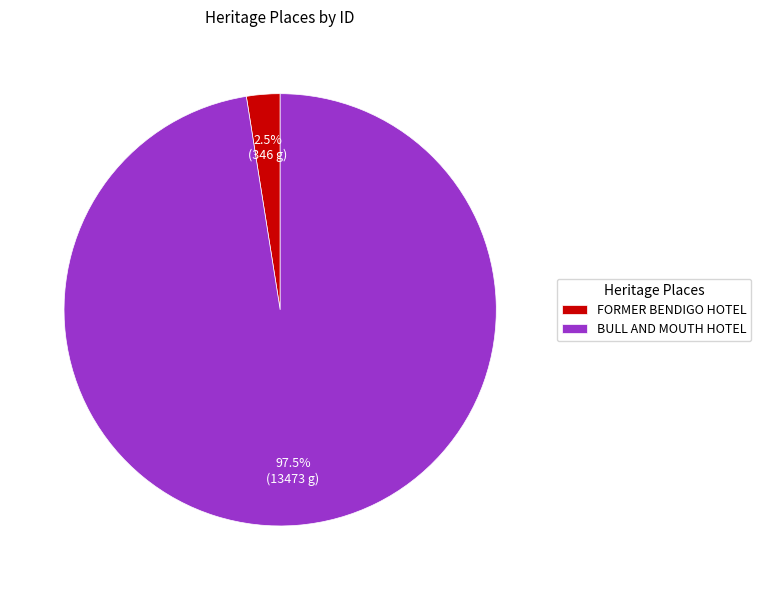

What is the largest slice in the pie chart?

BULL AND MOUTH HOTEL